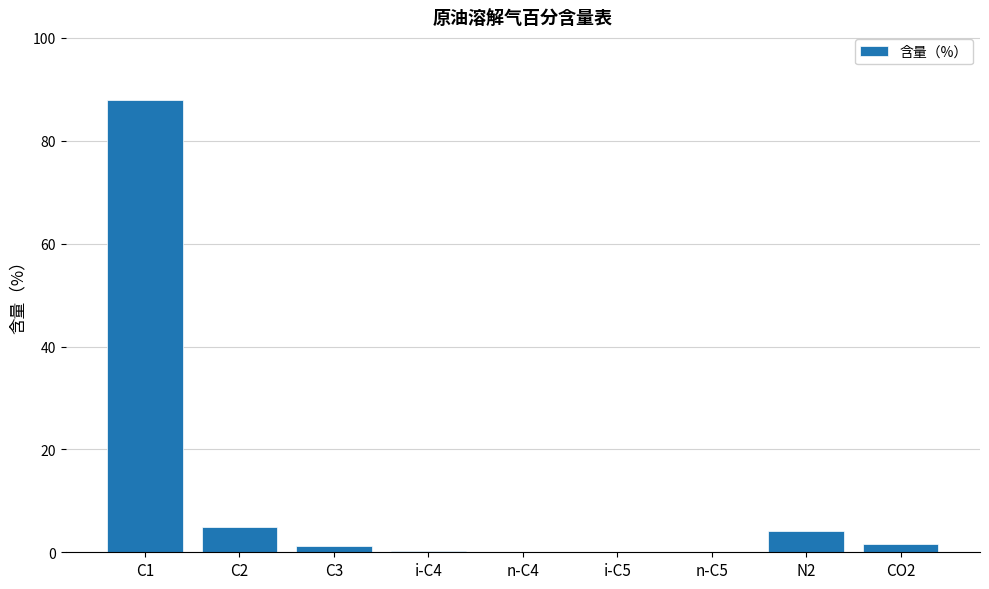

How many data points does each series have?

9